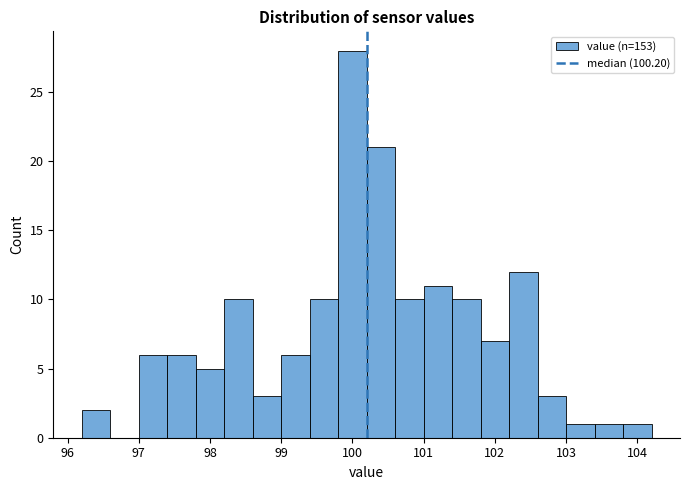

Which range on the x-axis has the tallest bar?

99.8 to 100.2